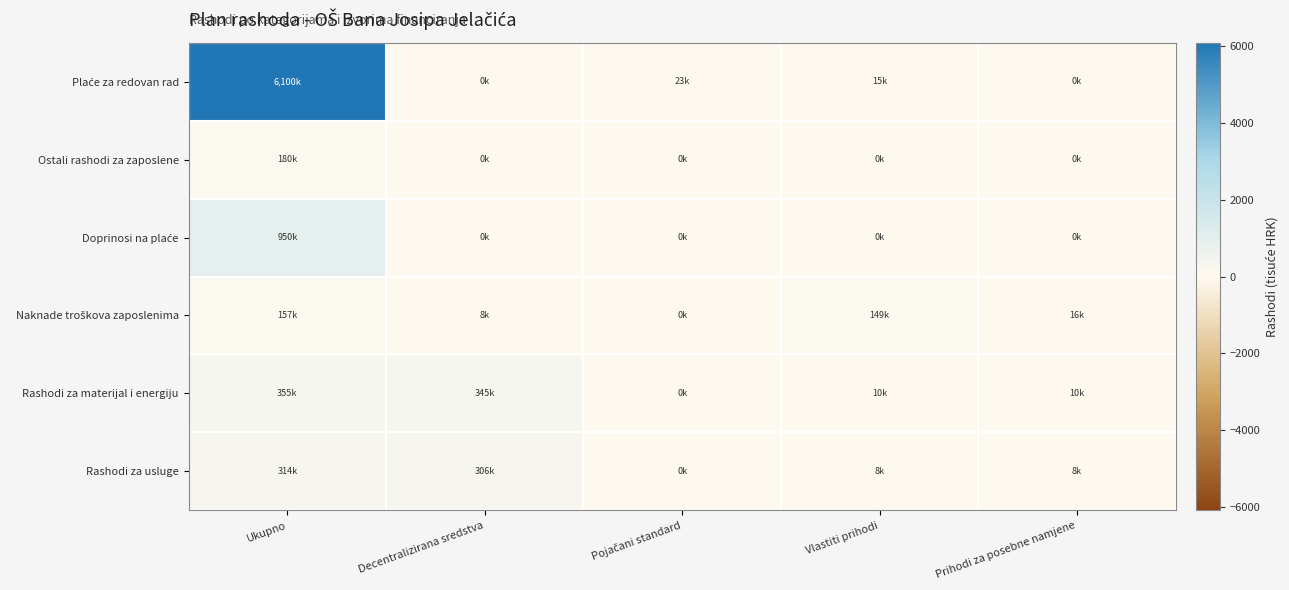

List the series in order of their peak value, highest first.

Plaće za redovan rad, Doprinosi na plaće, Rashodi za materijal i energiju, Rashodi za usluge, Ostali rashodi za zaposlene, Naknade troškova zaposlenima